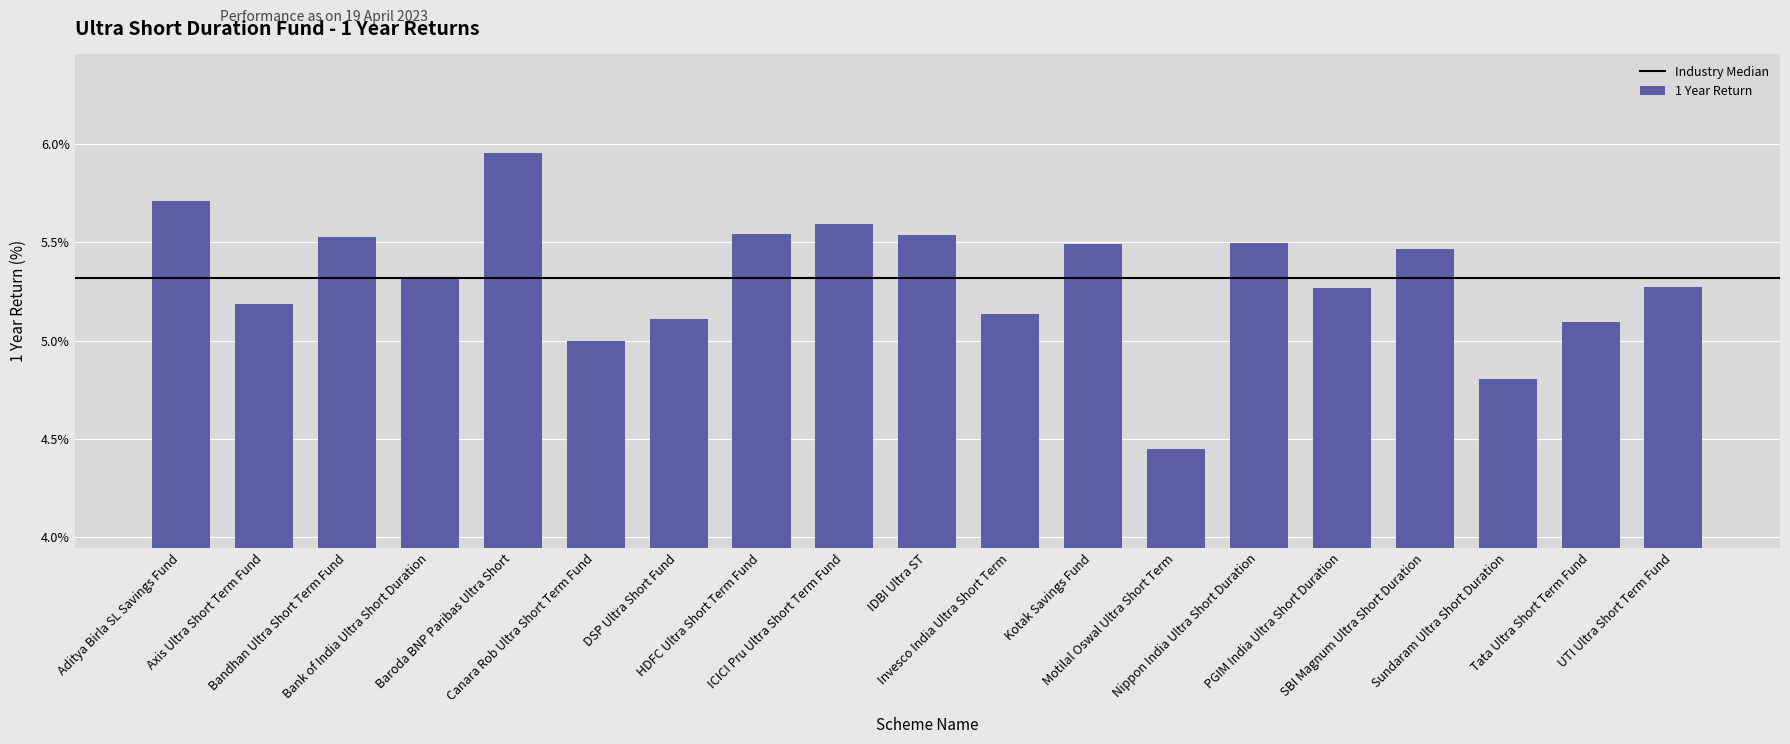

How many distinct data groups are displayed?

1